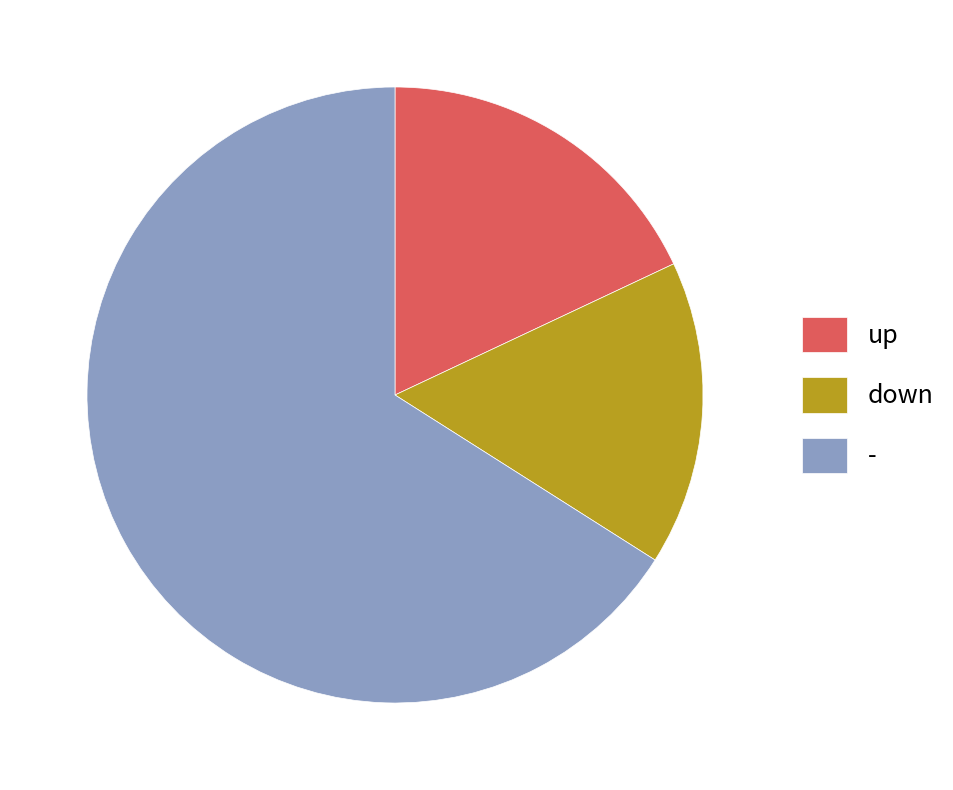

Which slice represents more than half of the pie?

-